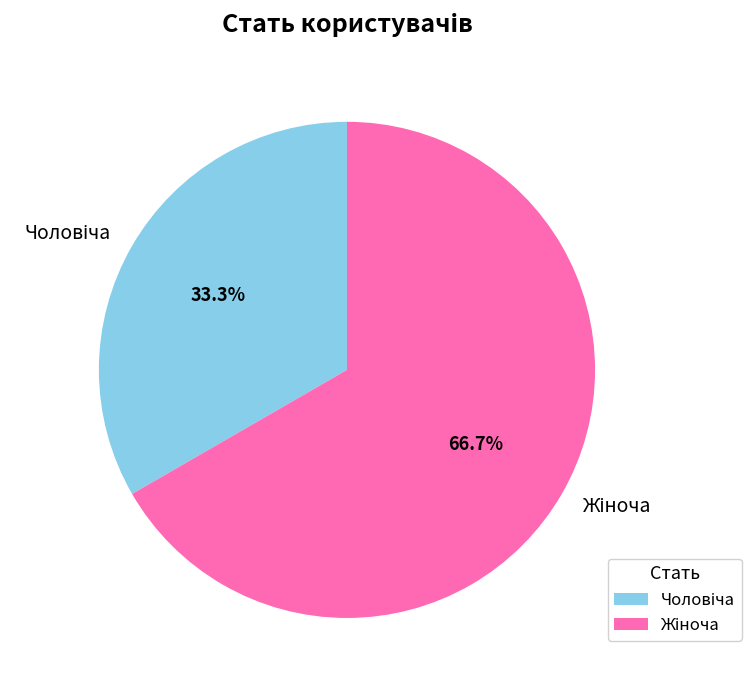

Is there a majority slice in this chart?

Yes